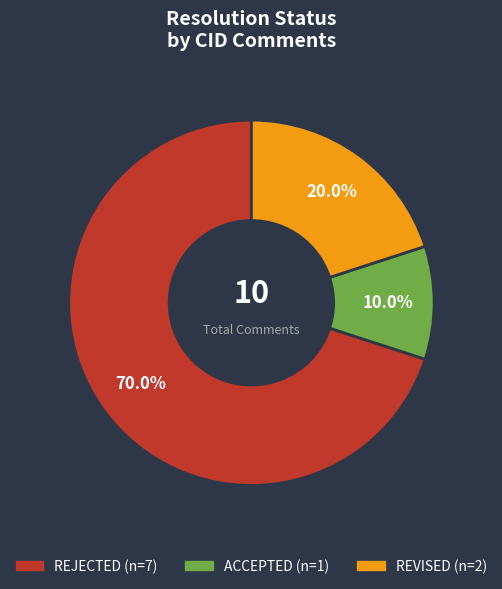

To the nearest percent, what is the average slice percentage?

33%